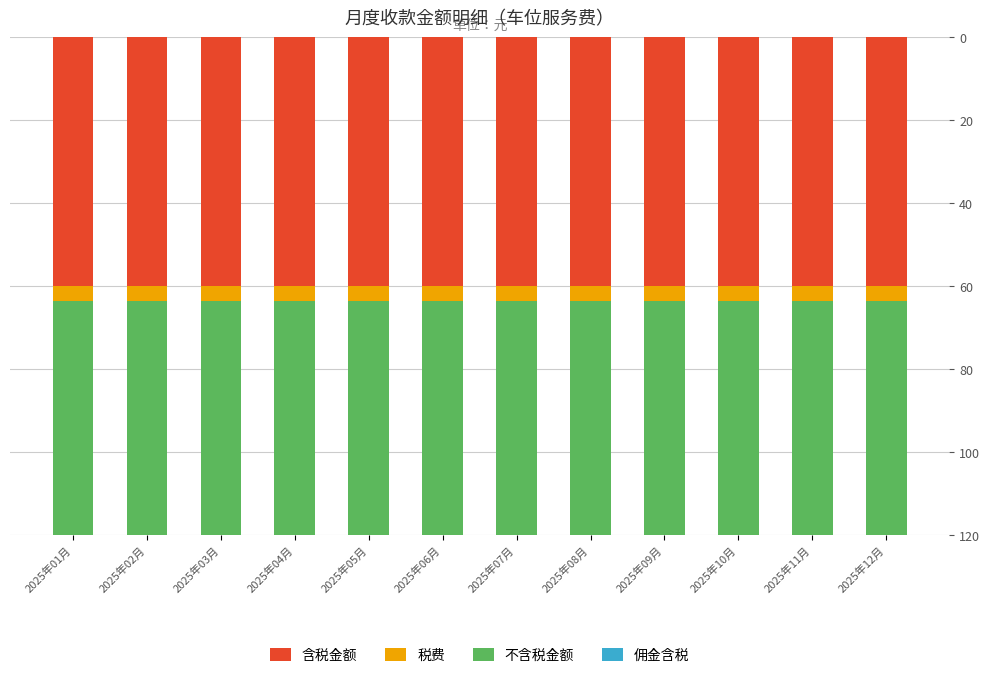

What is the lowest value of the 含税金额 series?

60.0